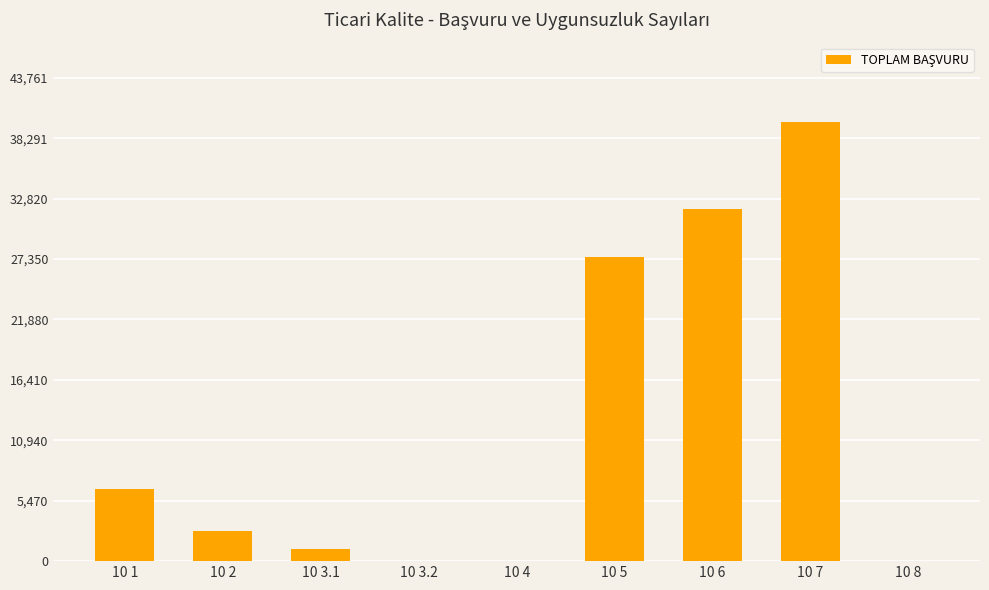

What is the change in value from 10 2 to 10 7?

+37036